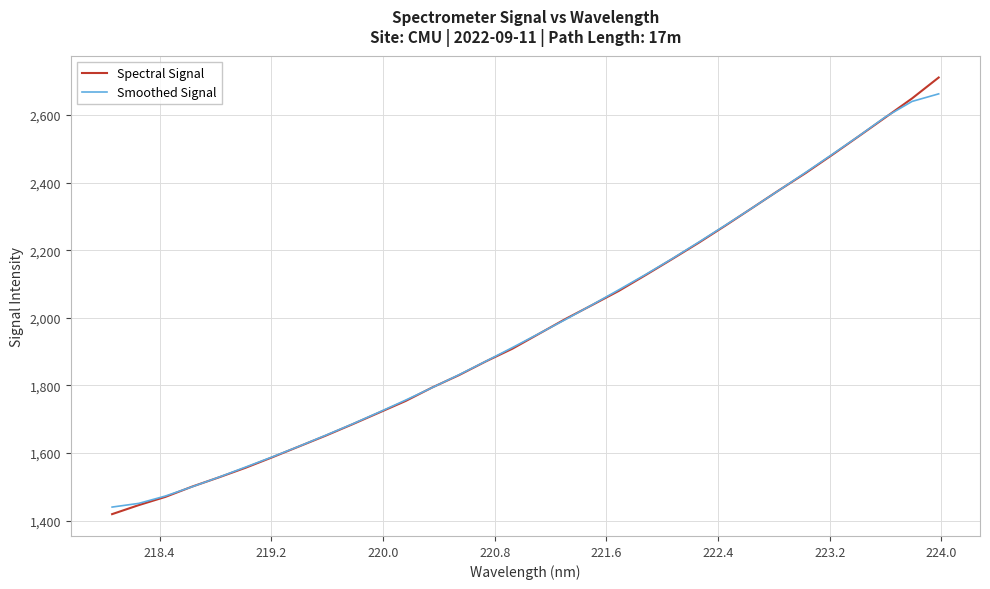

Which series has the widest spread of values?

Spectral Signal